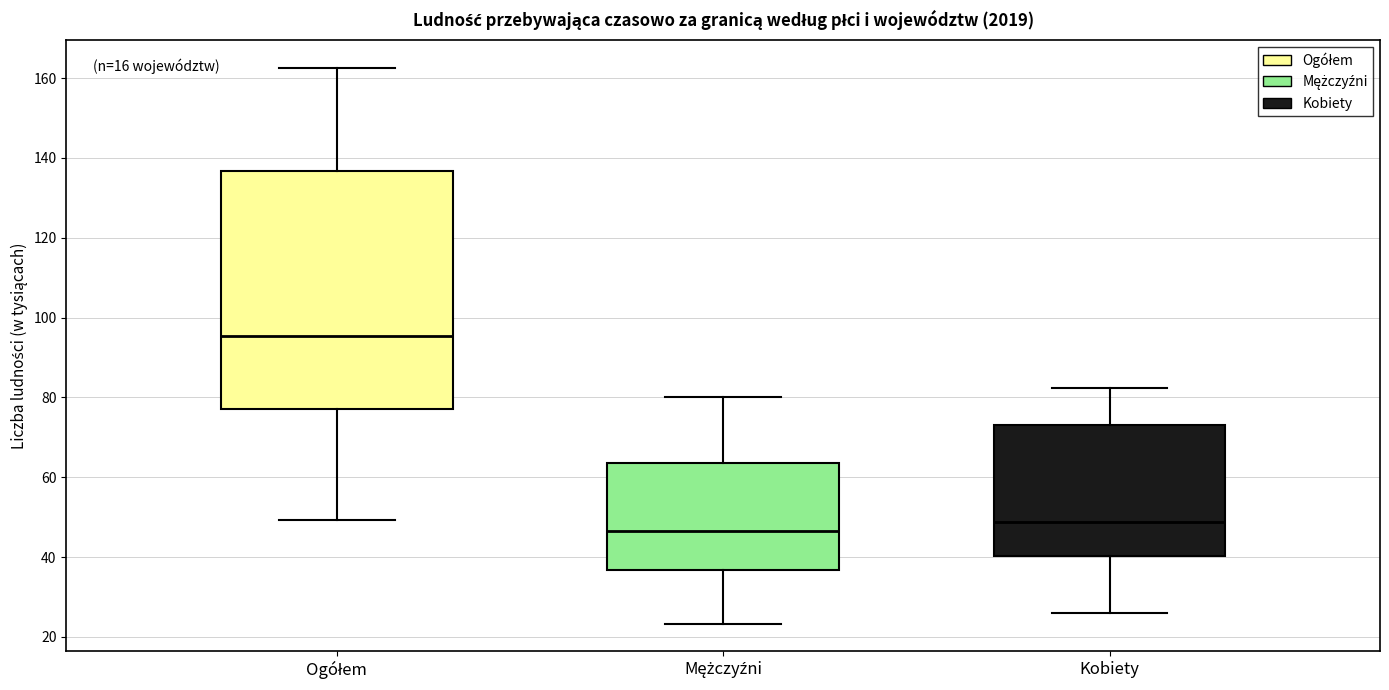

Which box has the highest median line?

Ogółem